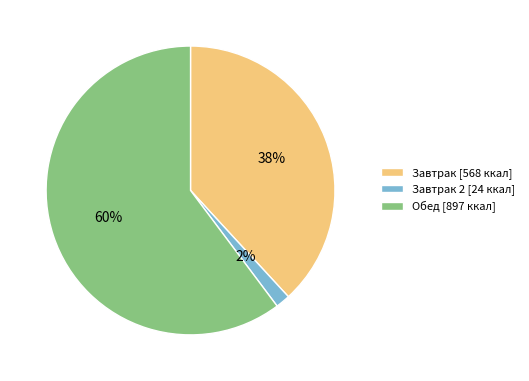

Rank the categories by value from highest to lowest.

Обед [897 ккал], Завтрак [568 ккал], Завтрак 2 [24 ккал]